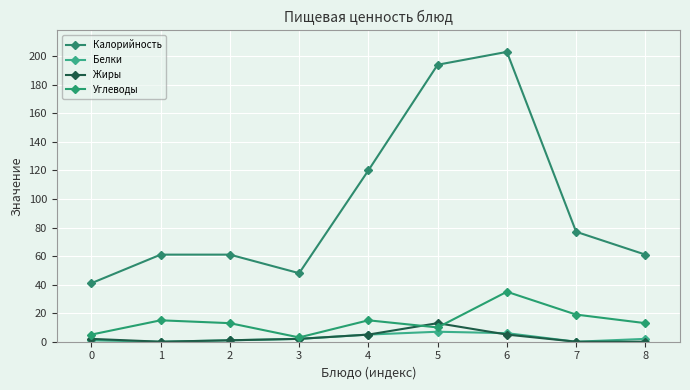

Is this an area chart (filled region under the line)?

No